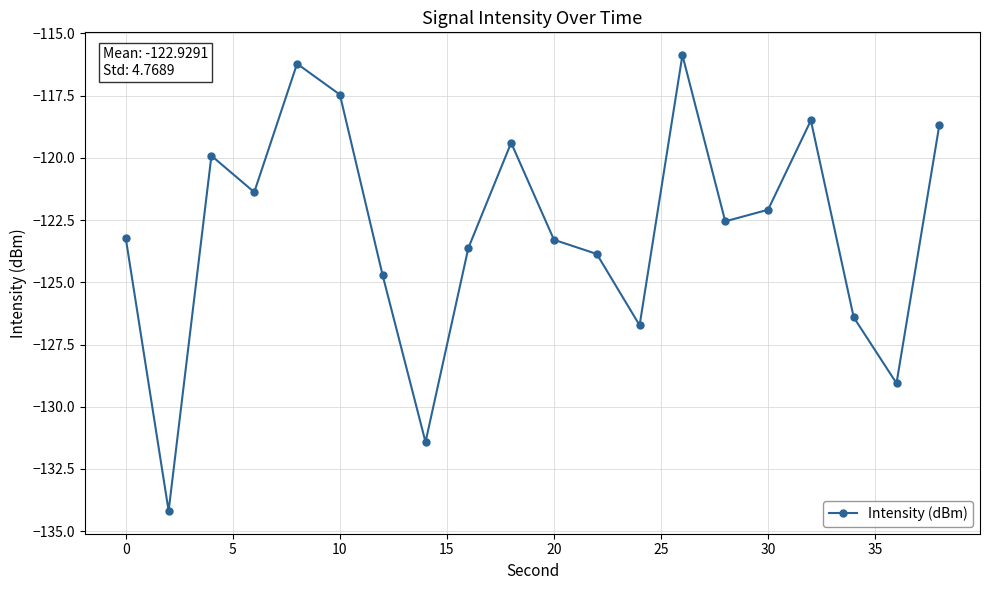

What is the difference between the maximum and minimum values?

18.3